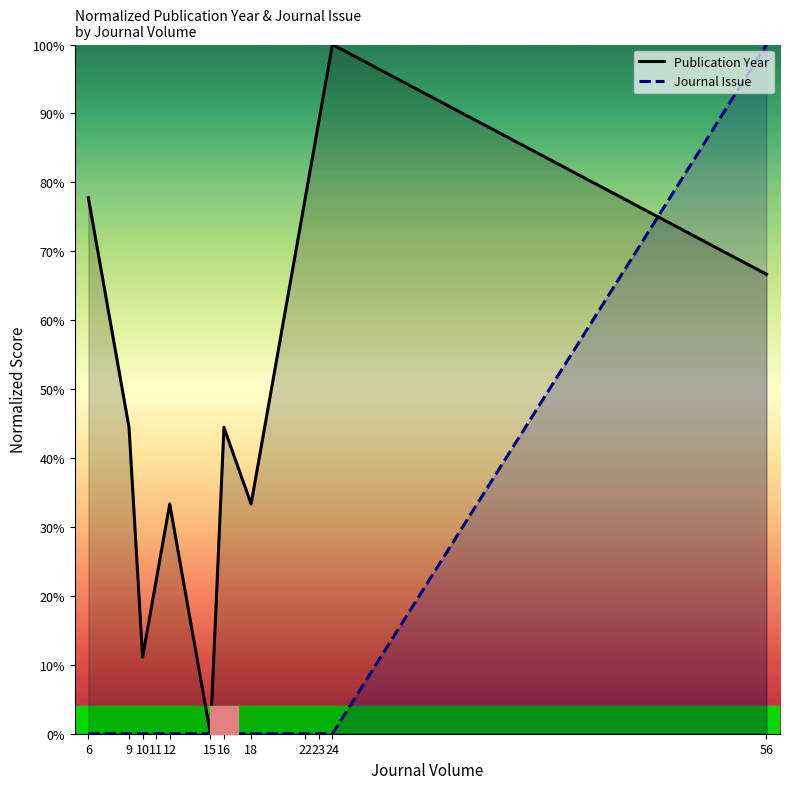

How many intersections are there between Journal Issue and Publication Year?

1